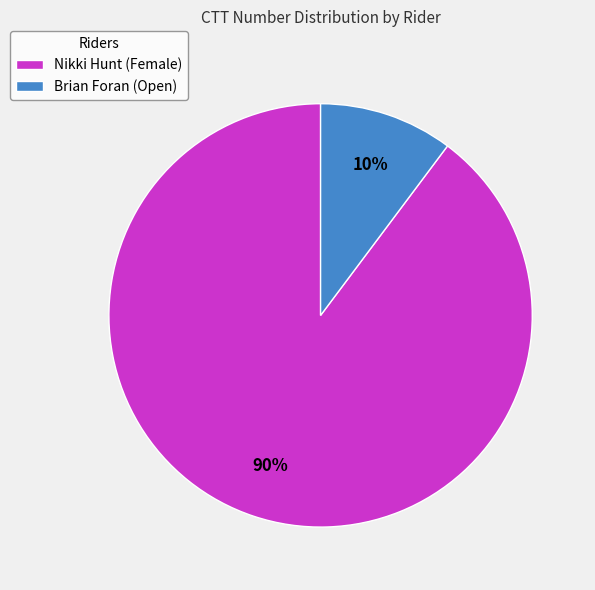

Is it true that Brian Foran (Open) is 3% of the pie?

False